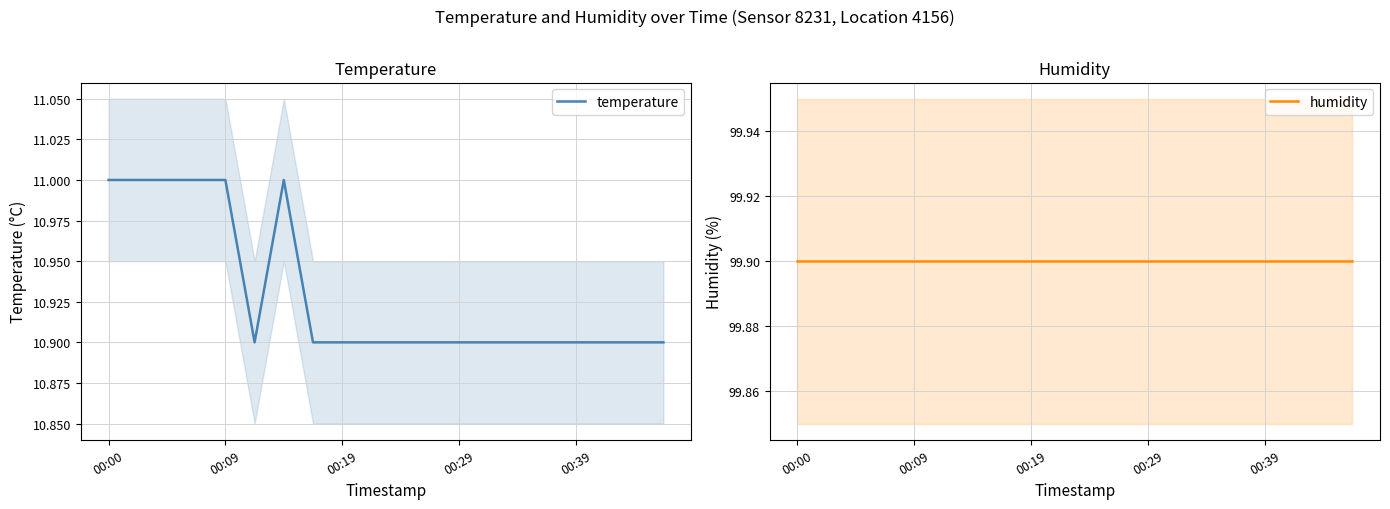

What are all the series names shown in the legend?

temperature, humidity